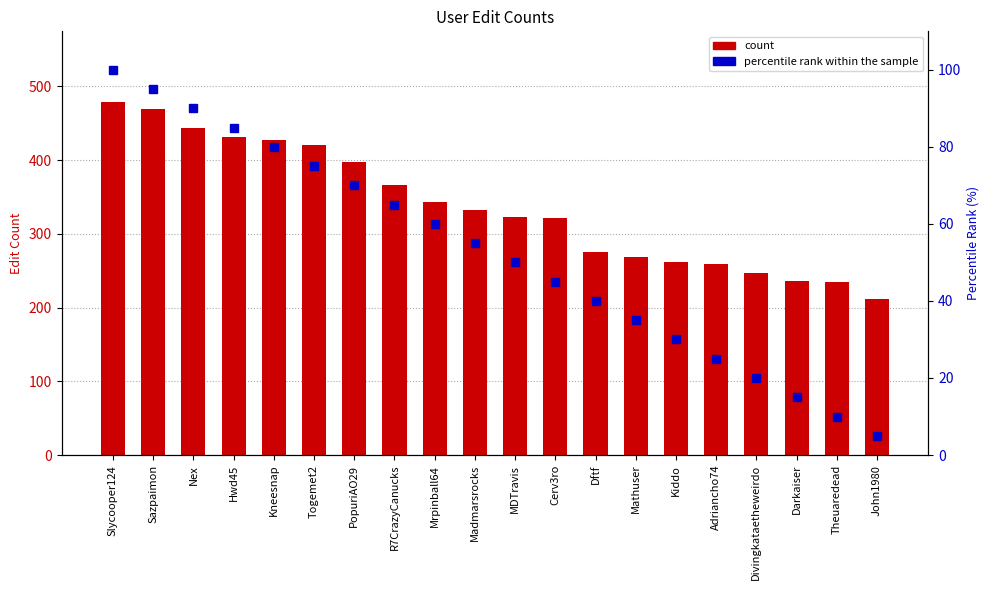

How many distinct data groups are displayed?

2